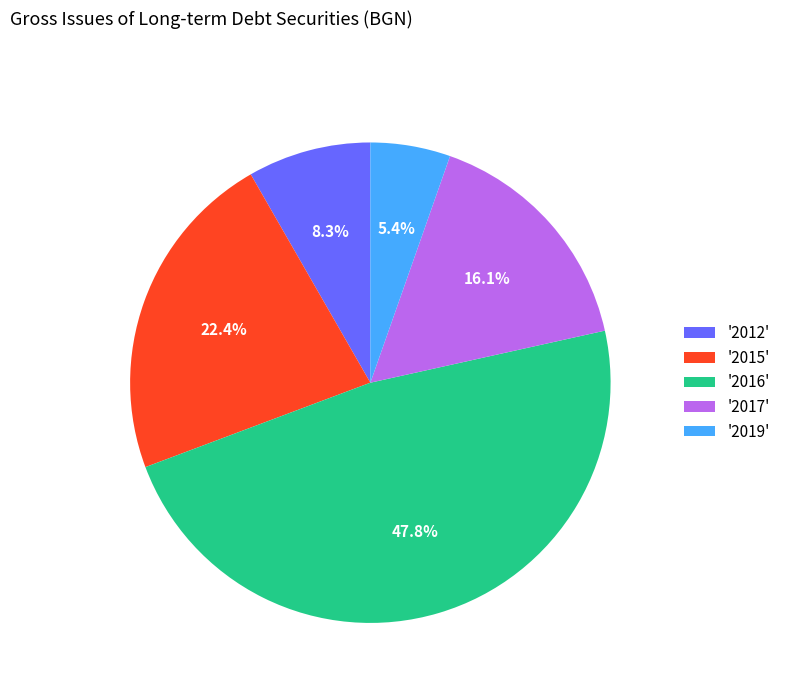

Which category has the biggest portion of the pie?

'2016'